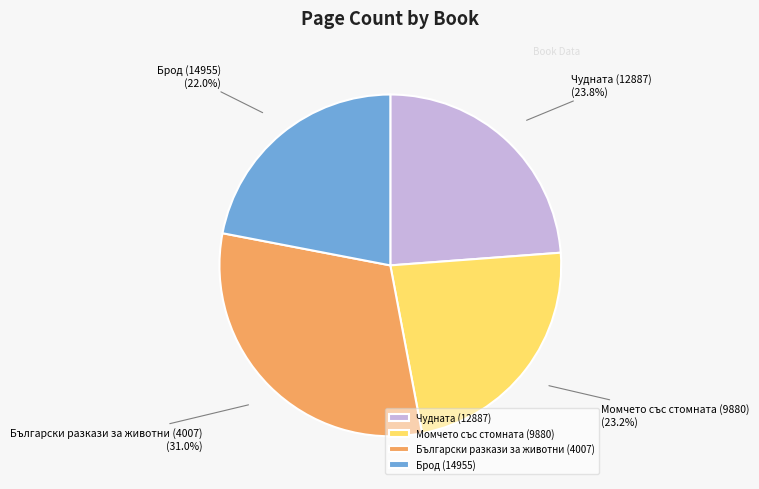

To the nearest percent, what is the average slice percentage?

25%